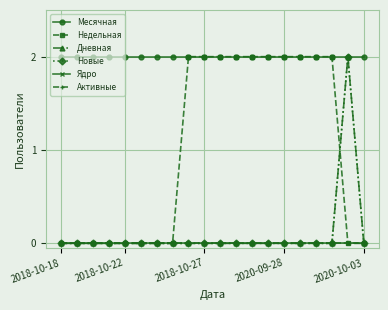

True or false: Недельная and Ядро cross at least once.

False